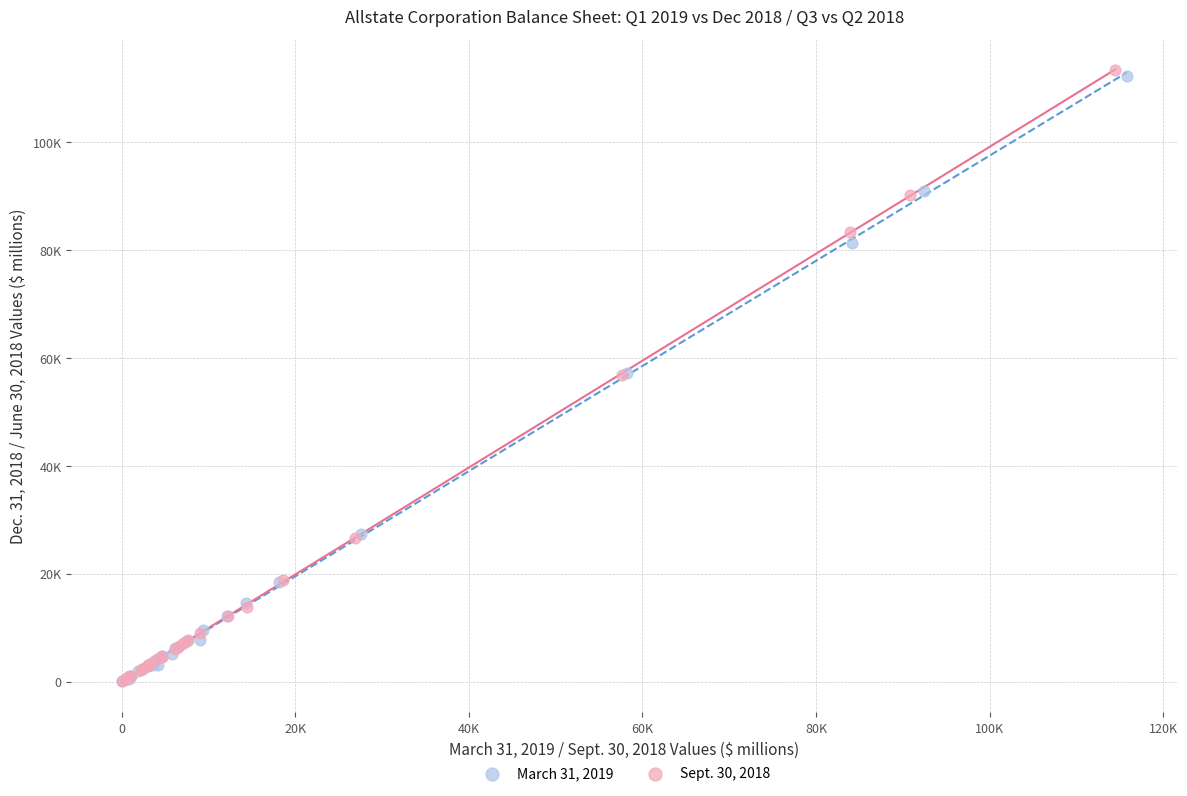

What are all the series names shown in the legend?

March 31, 2019, Sept. 30, 2018